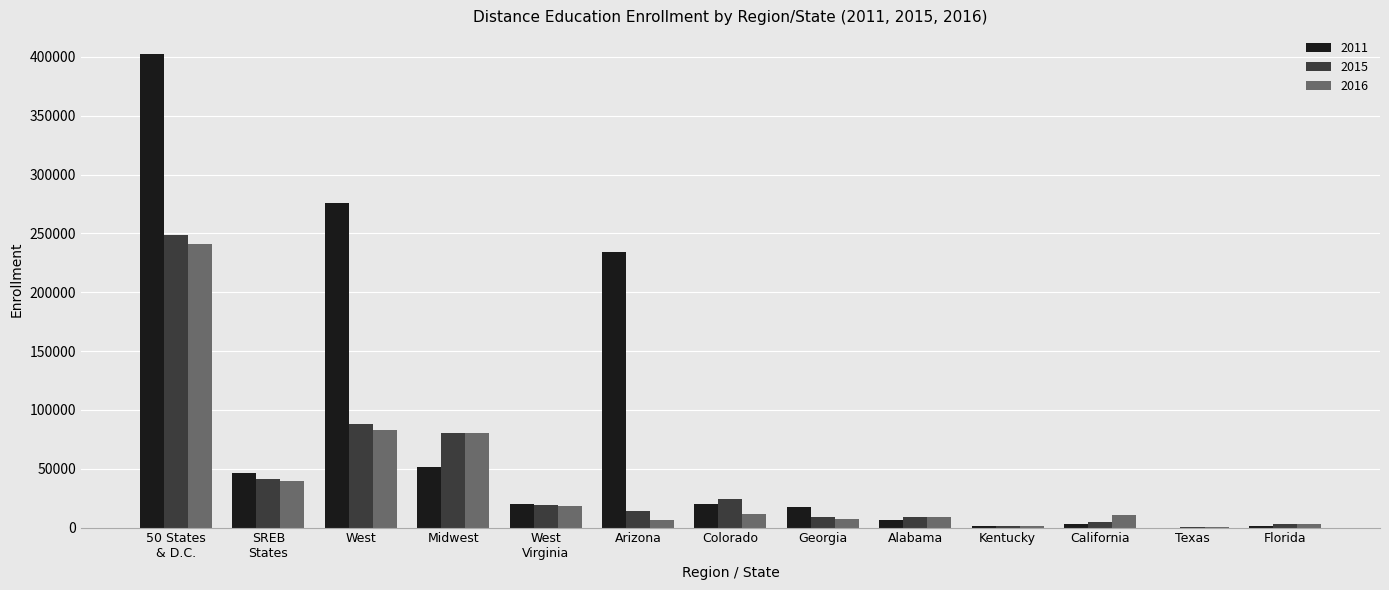

Count the number of categories in the chart.

13